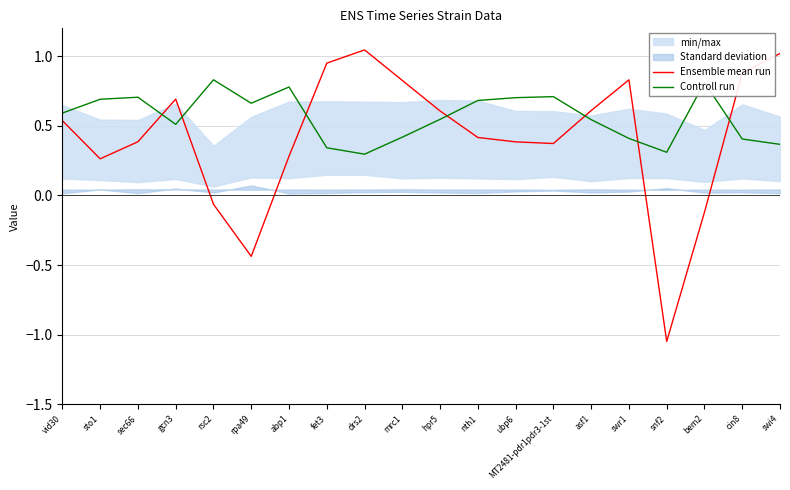

The value of Ensemble mean run at abp1 is 0.1. True or false?

False